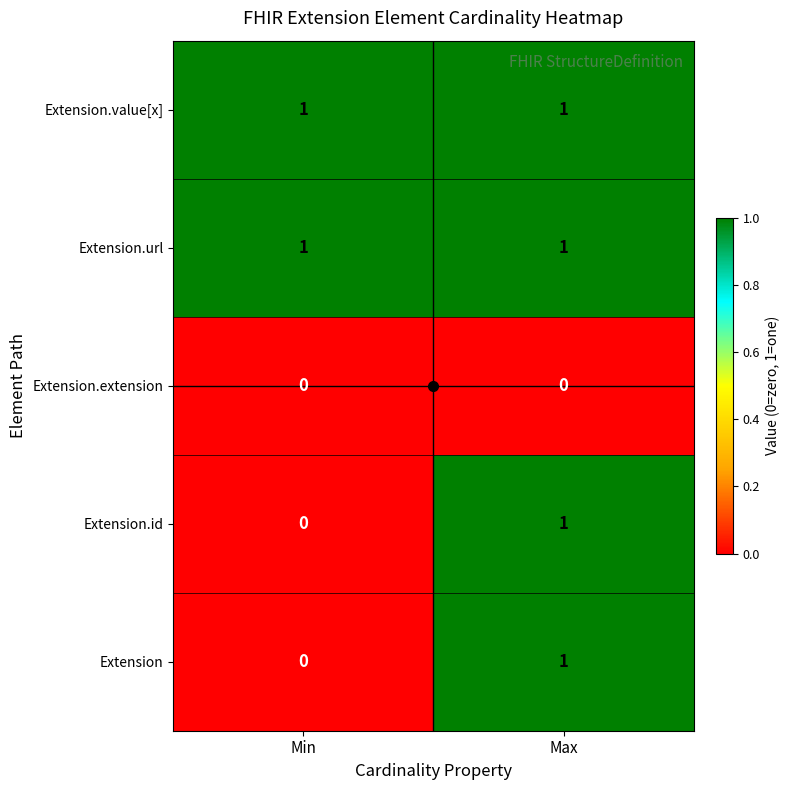

At which label is Extension closest to 0?

Min